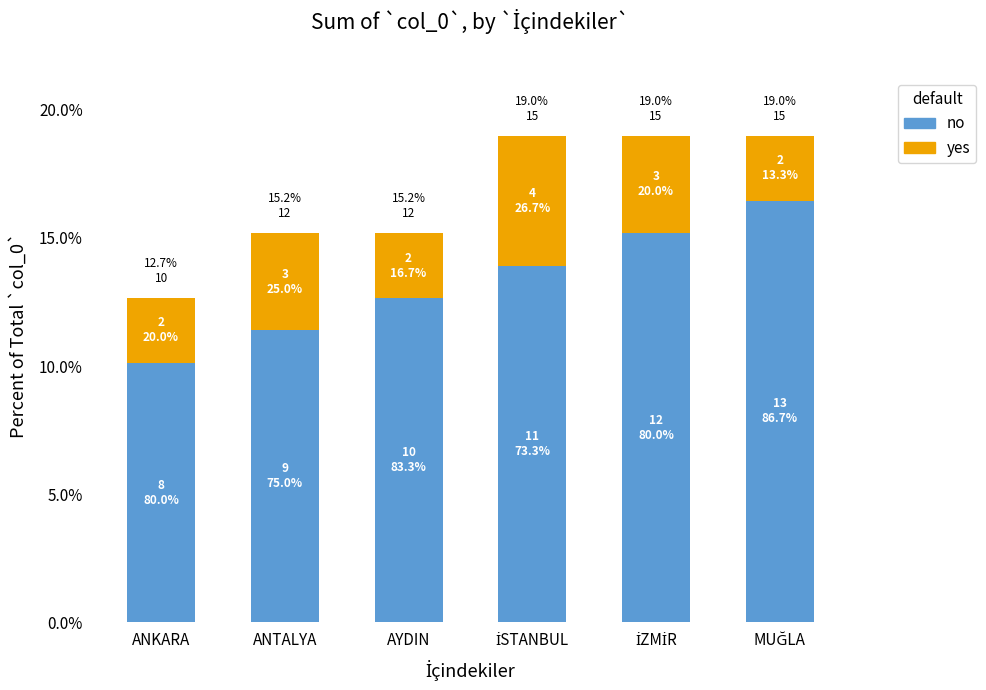

Which series changed the most between ANKARA and ANTALYA?

no